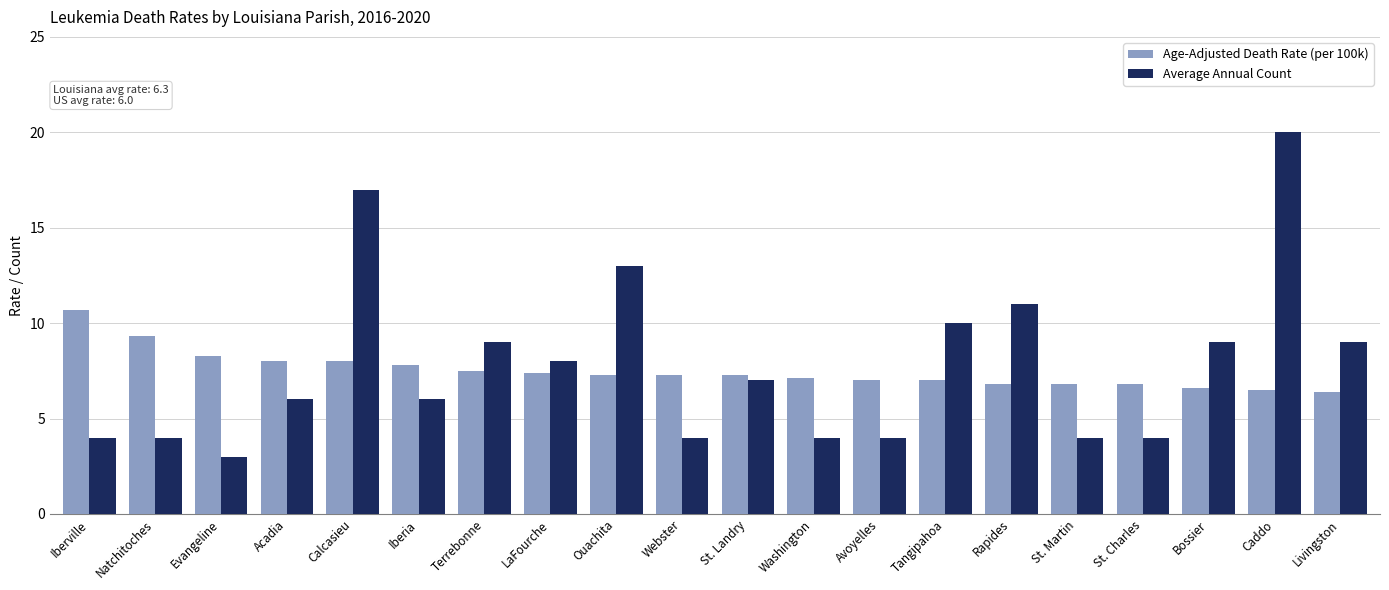

At which category does the chart reach its minimum across all series?

Evangeline